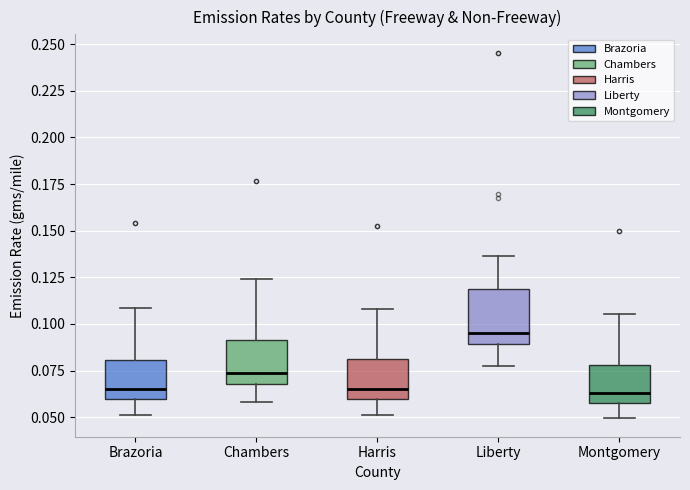

Comparing the boxes themselves (not the whiskers), which one is the tallest?

Liberty